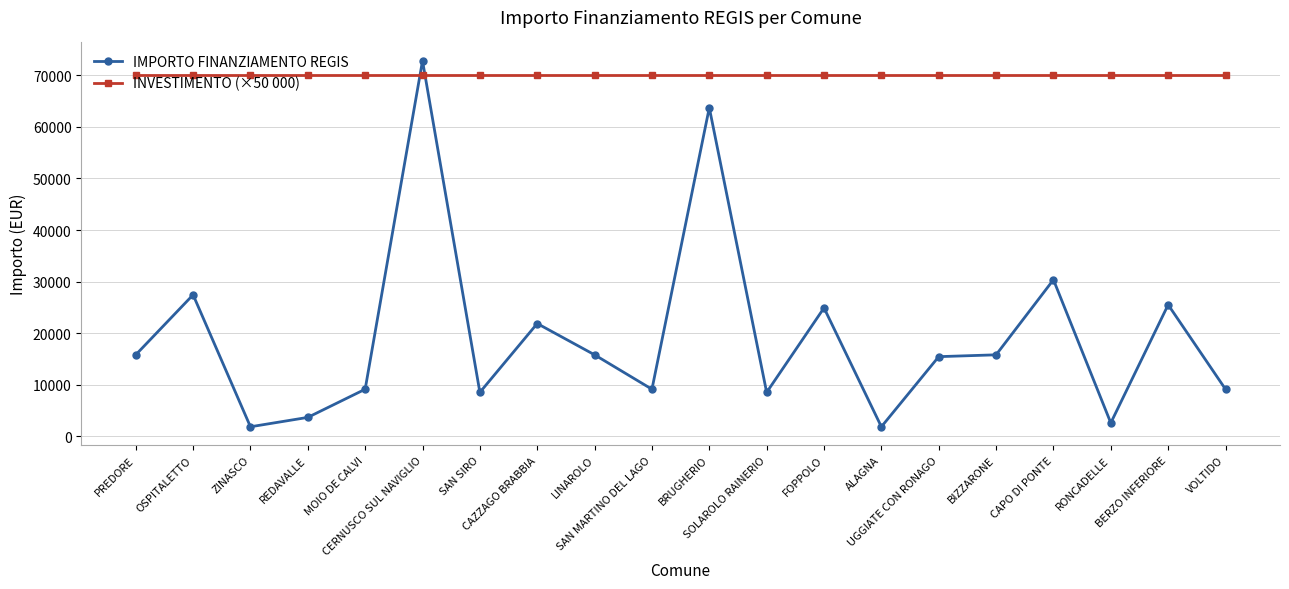

Which series has the largest total across all categories?

INVESTIMENTO (×50 000)